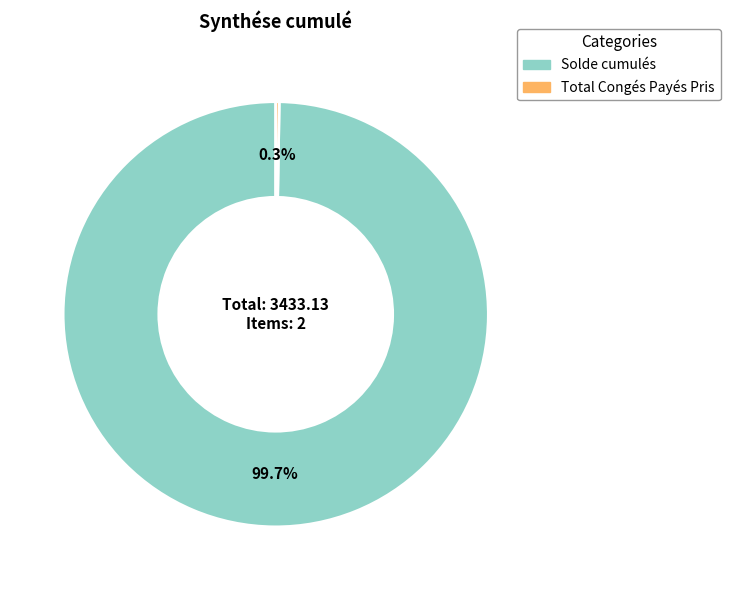

How much of the chart is everything except Solde cumulés?

0.3%